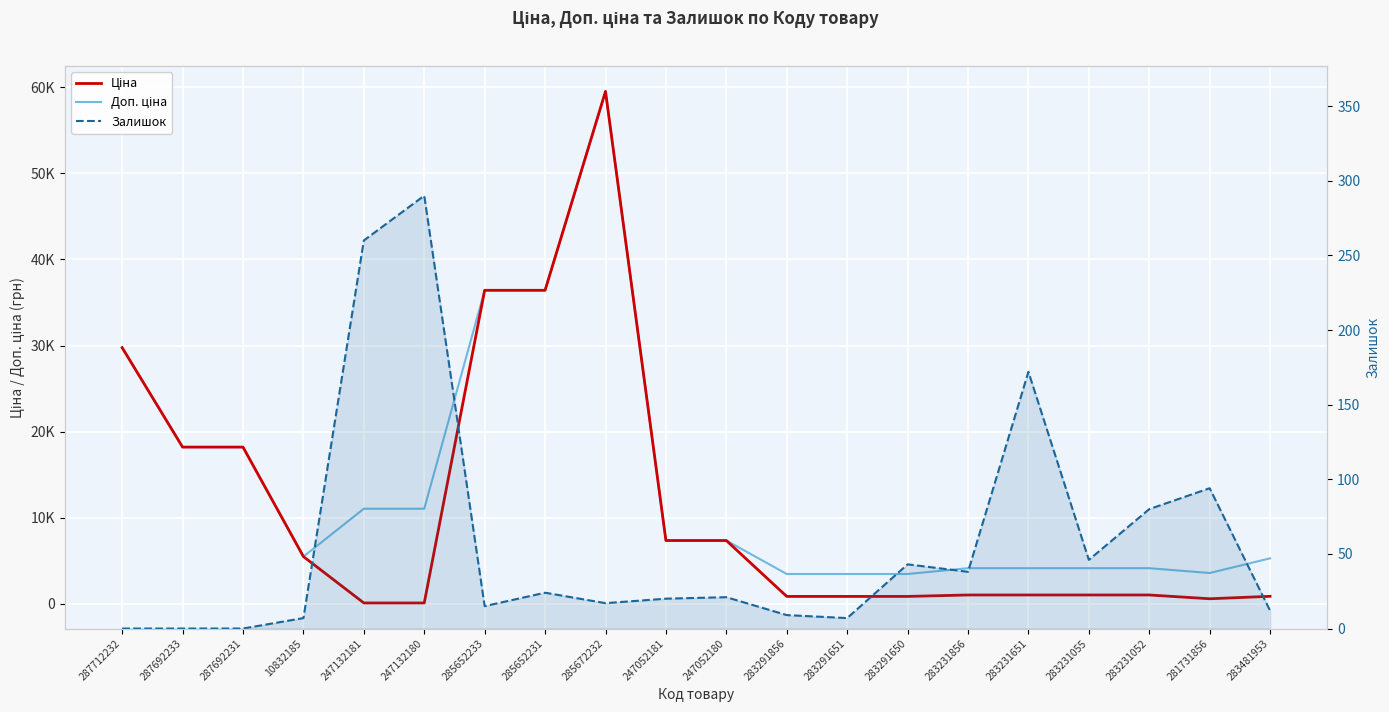

True or false: Доп. ціна has more than 2 points higher than both neighbors.

False